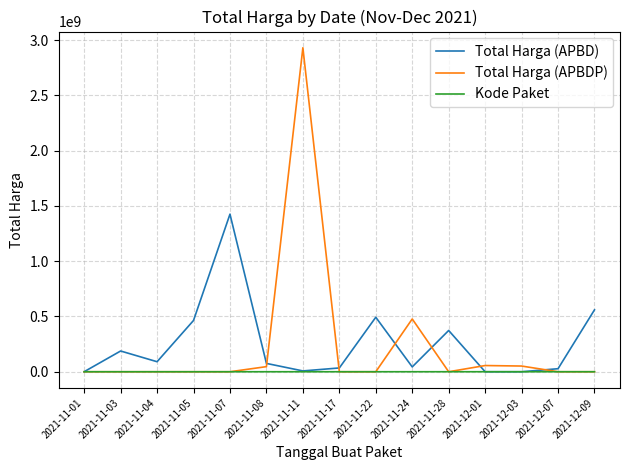

What is the total value across all series at 2021-11-07?

1425884723